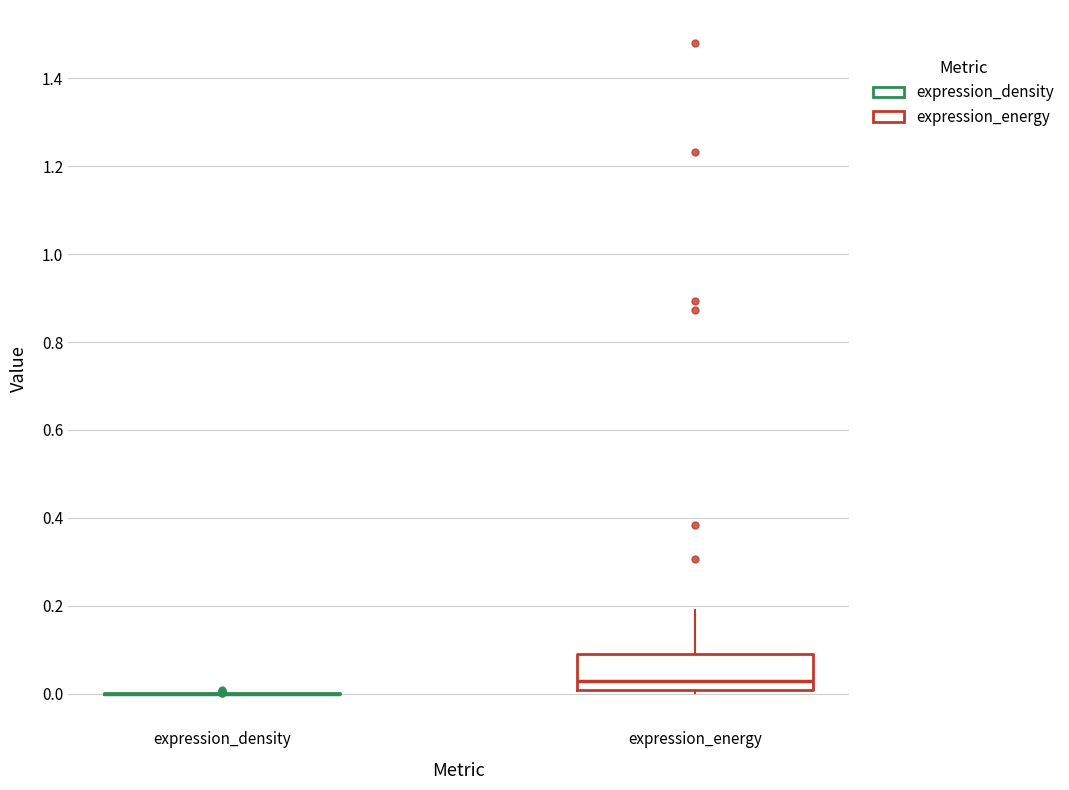

Comparing the boxes themselves (not the whiskers), which one is the tallest?

expression_energy